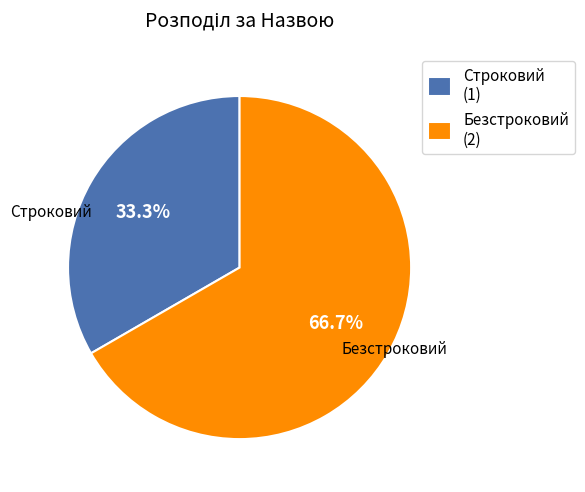

Which slice represents more than half of the pie?

Безстроковий